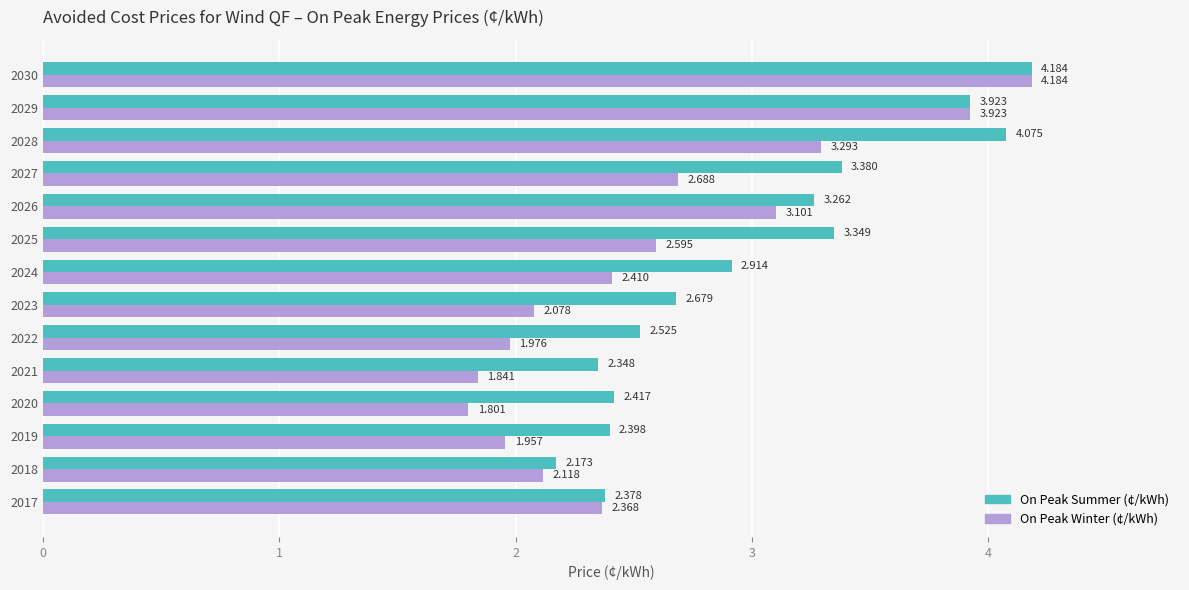

Which series has the widest spread of values?

On Peak Winter (¢/kWh)